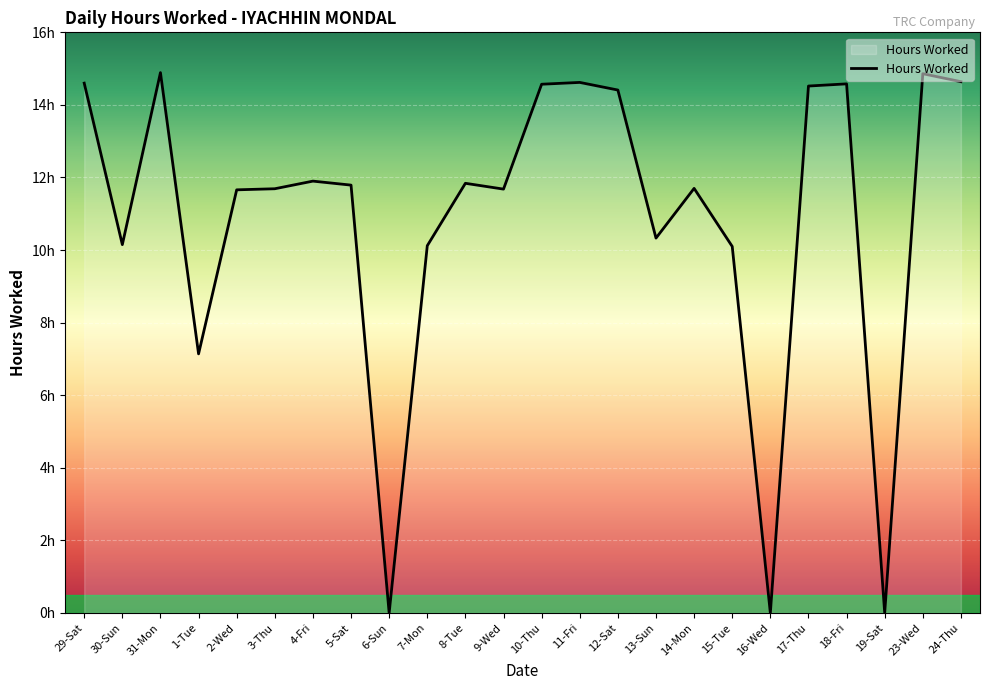

Is this an area chart (filled region under the line)?

Yes